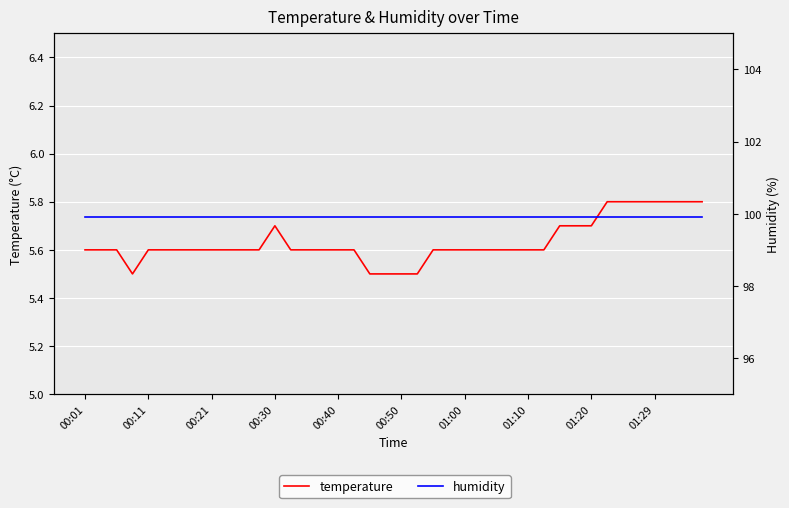

What is the lowest value of the temperature series?

5.5